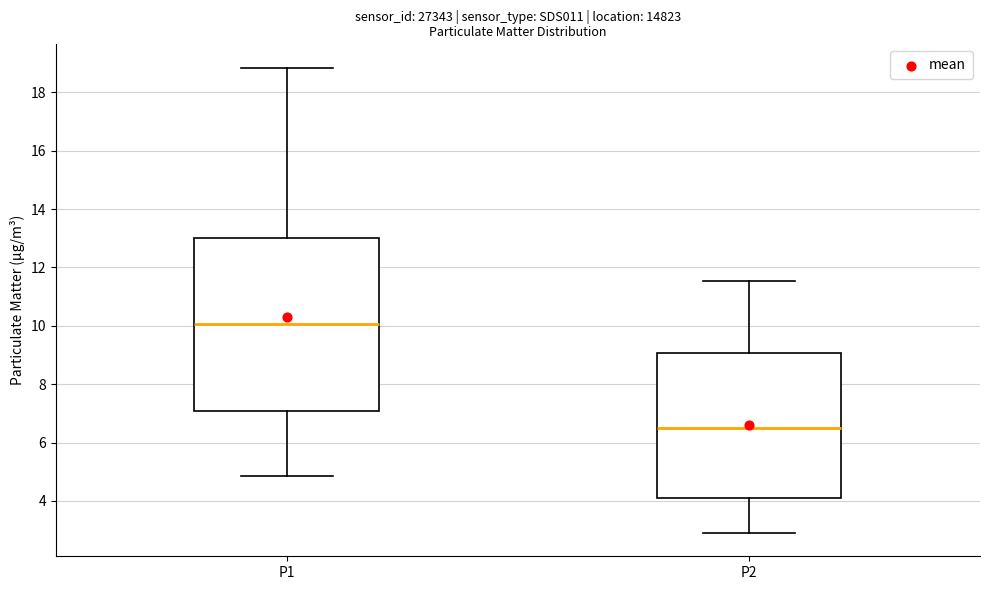

Which box's median line is the highest?

P1